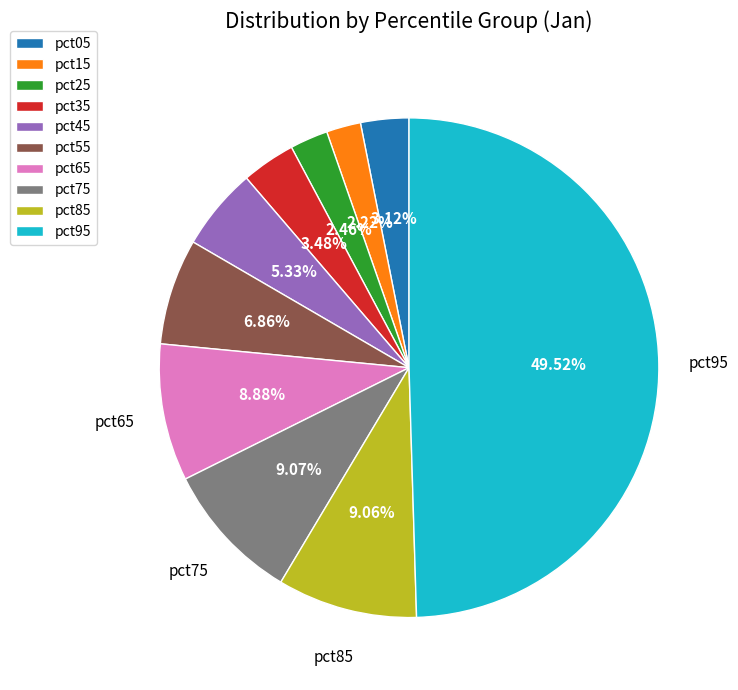

Between pct75 and pct35, which is larger?

pct75